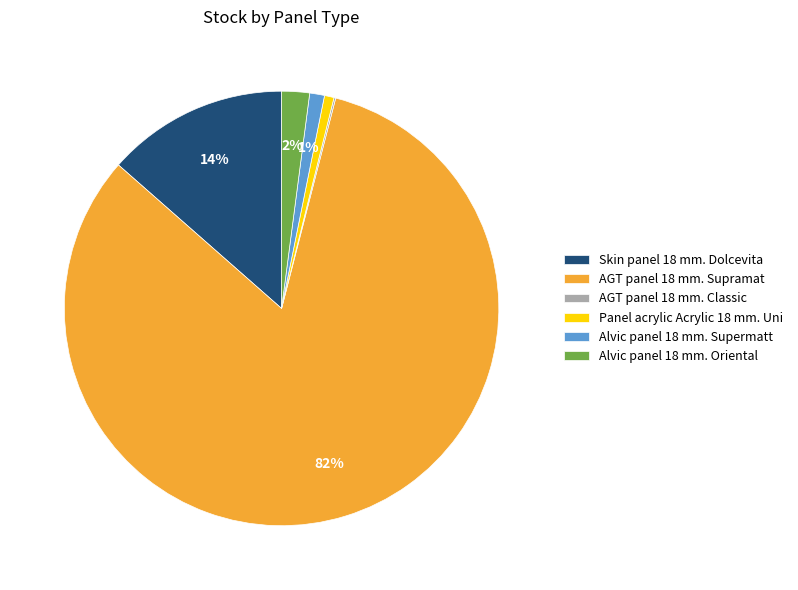

To the nearest percent, what is the average slice percentage?

17%